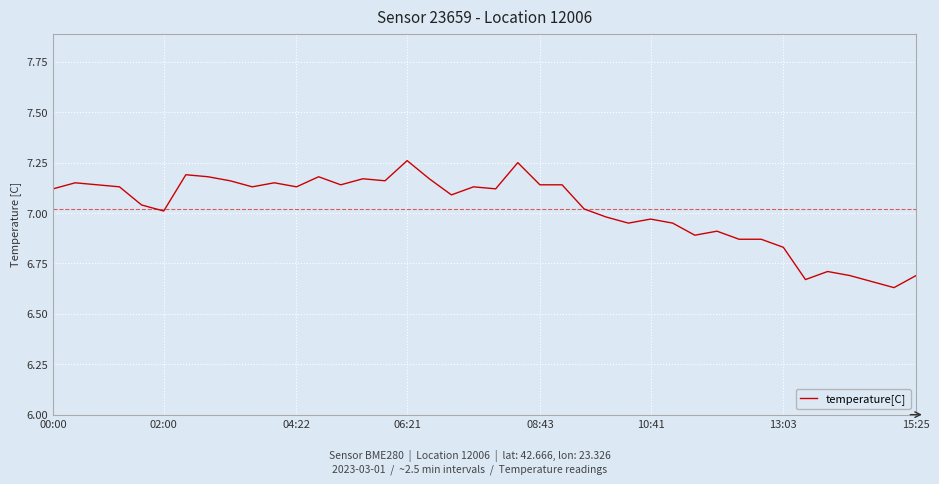

What is the difference between the maximum and minimum values?

0.6